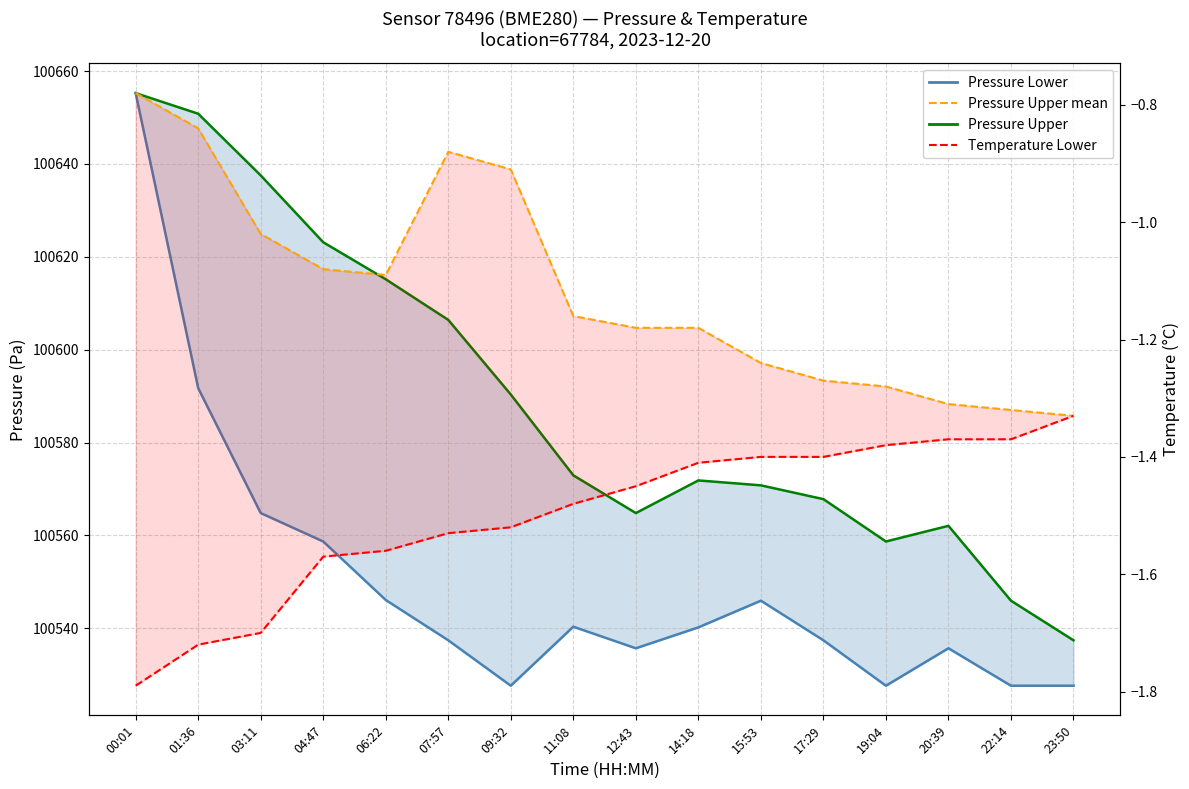

What position from the left is 09:32?

7